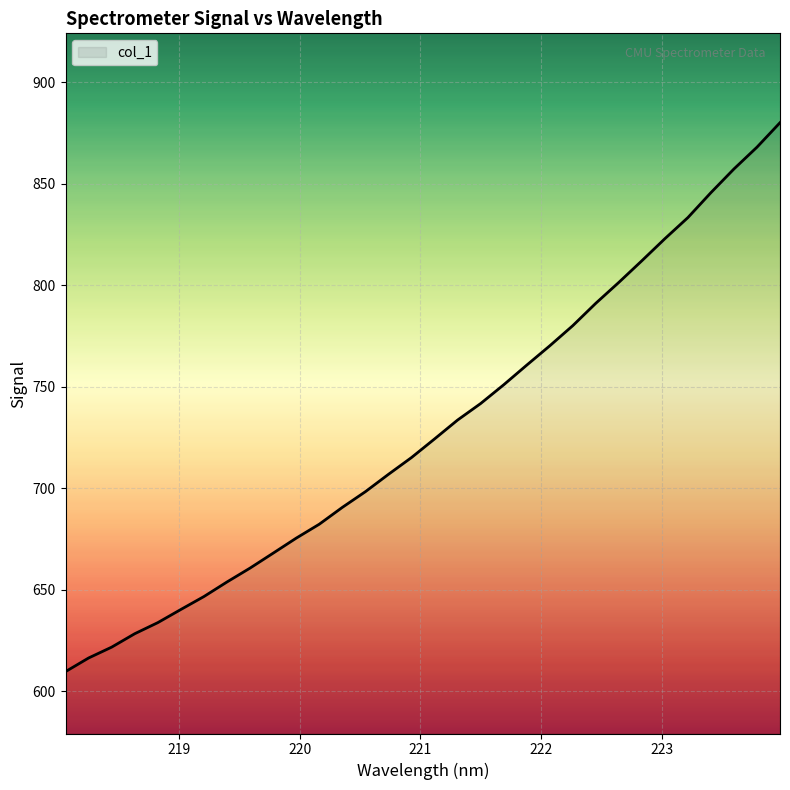

What is the greatest value displayed?

880.2